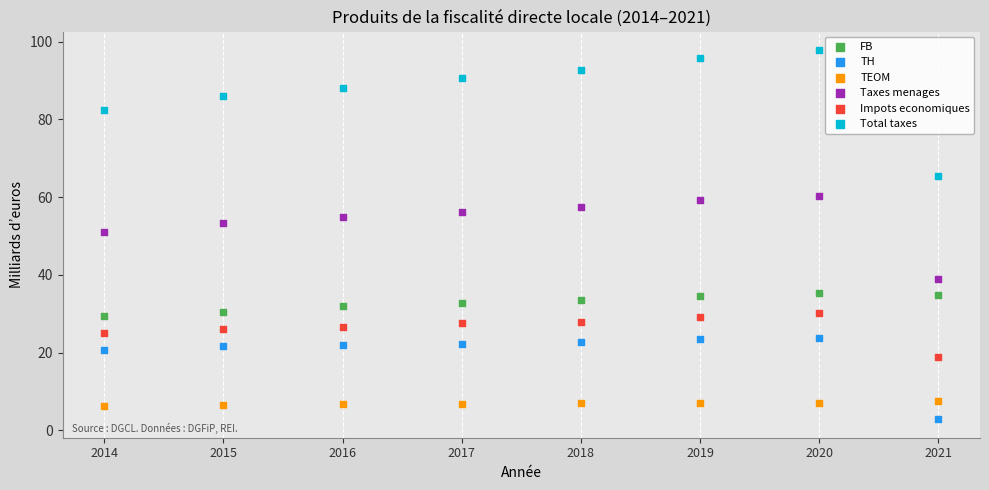

What are all the series names shown in the legend?

FB, TH, TEOM, Taxes menages, Impots economiques, Total taxes